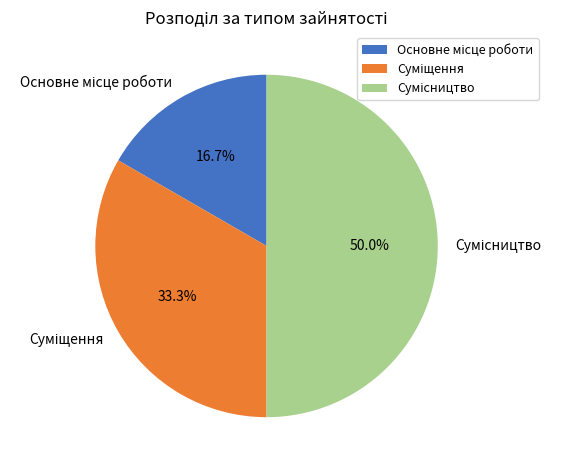

Does Суміщення represent more than half of the total?

No